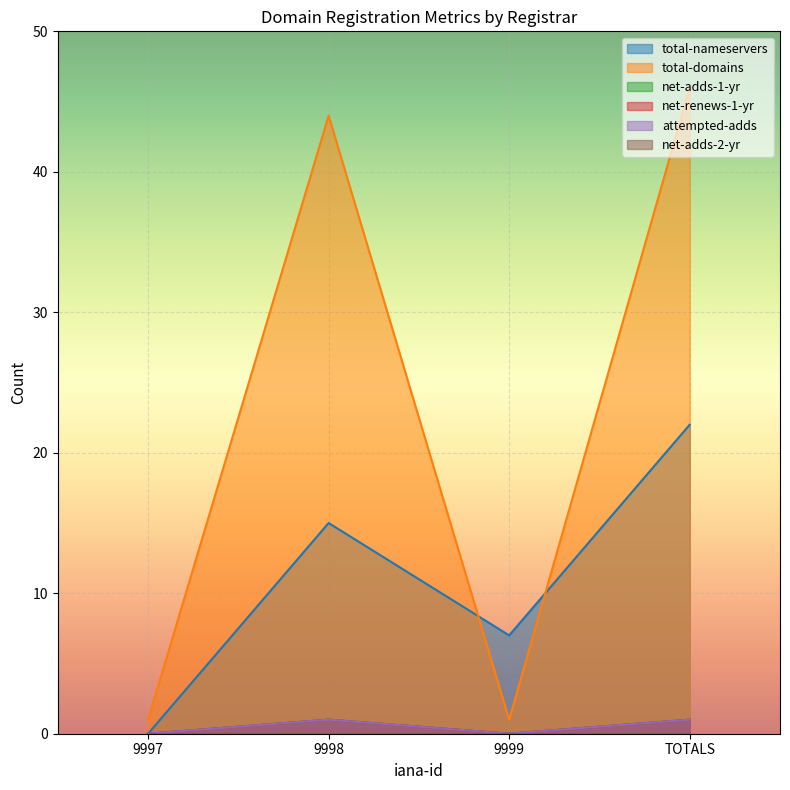

What value does the net-adds-1-yr series have at TOTALS?

1